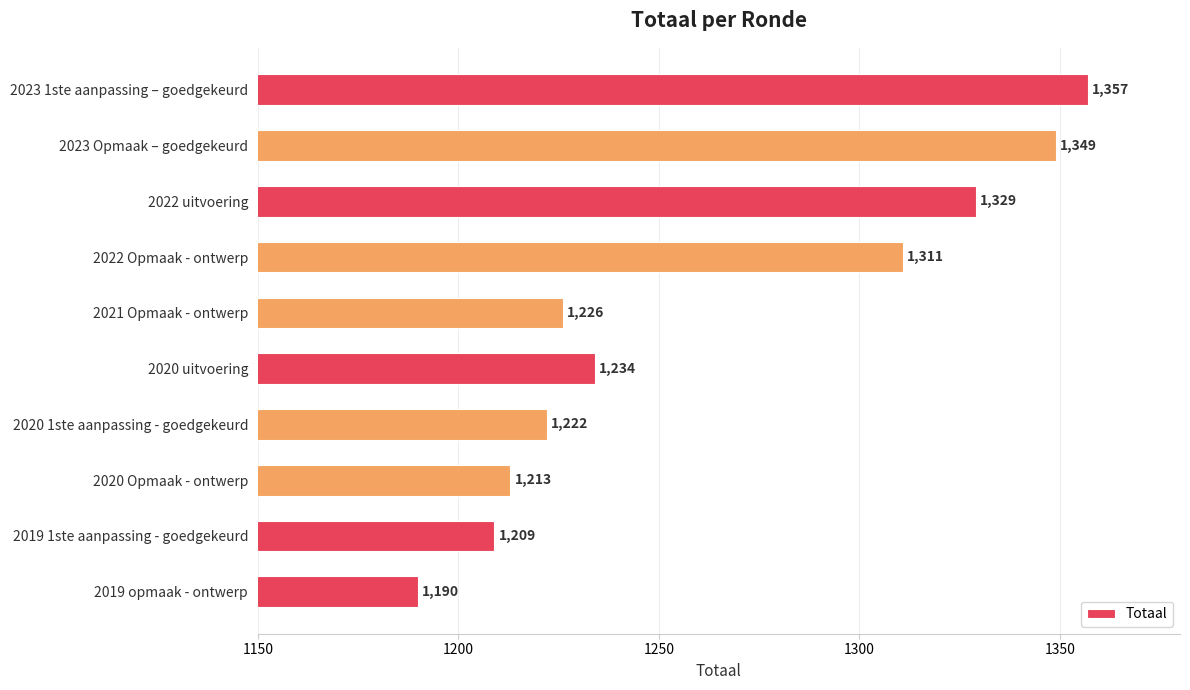

What value does the data have at 2023 Opmaak – goedgekeurd?

1349